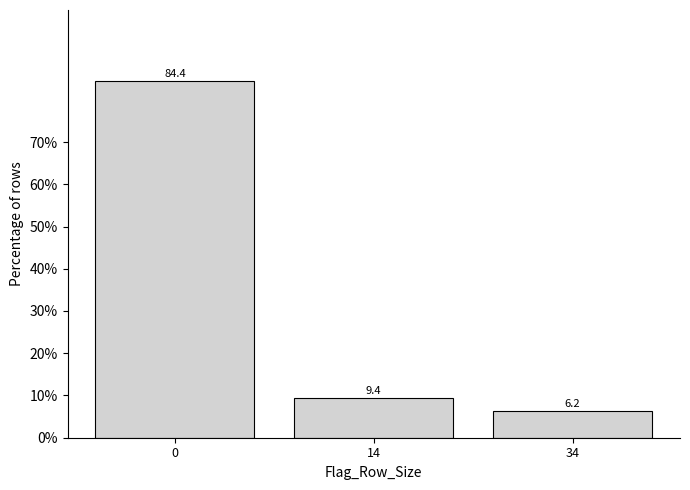

What is the approximate value at 14?

9.4